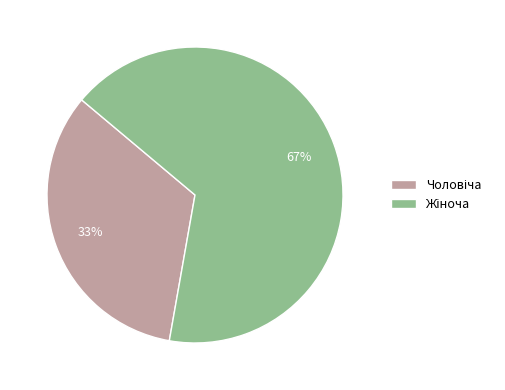

To the nearest percent, what is the average slice percentage?

50%